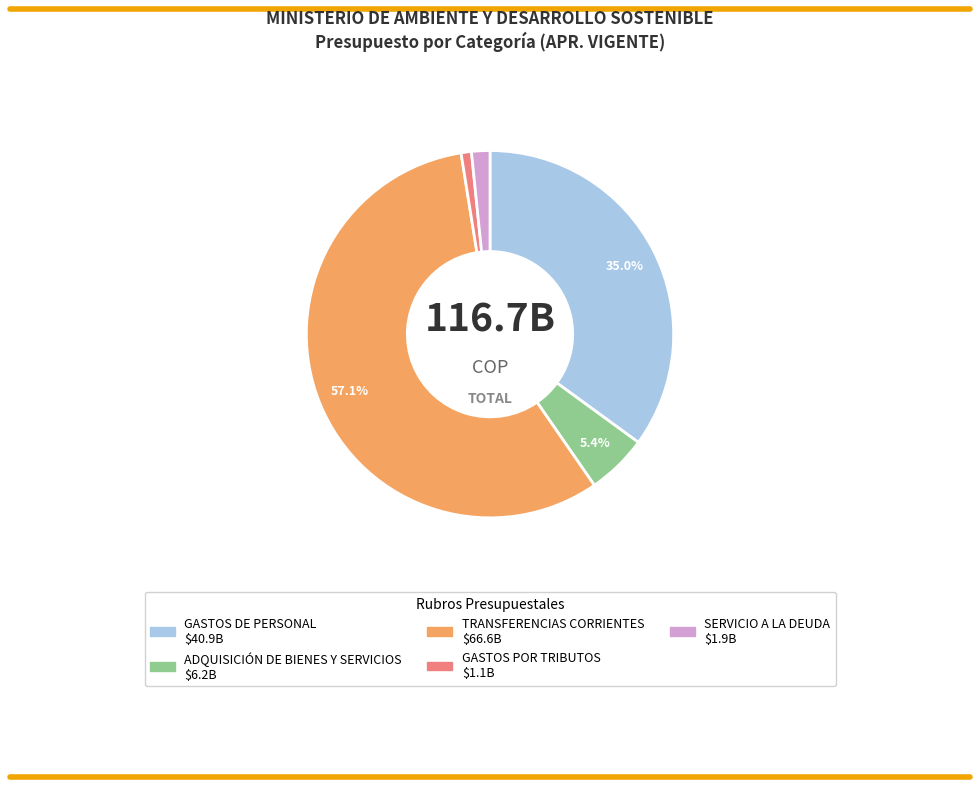

Which category has the biggest portion of the pie?

TRANSFERENCIAS CORRIENTES